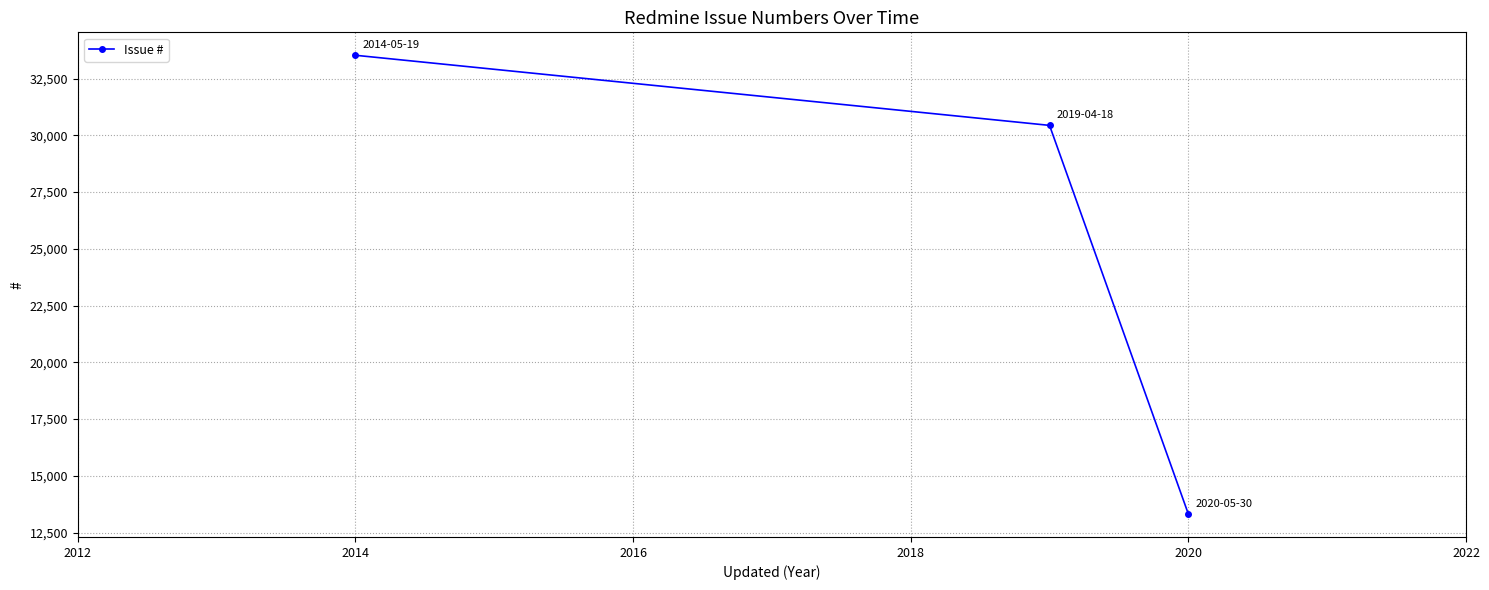

What is the average value?

25763